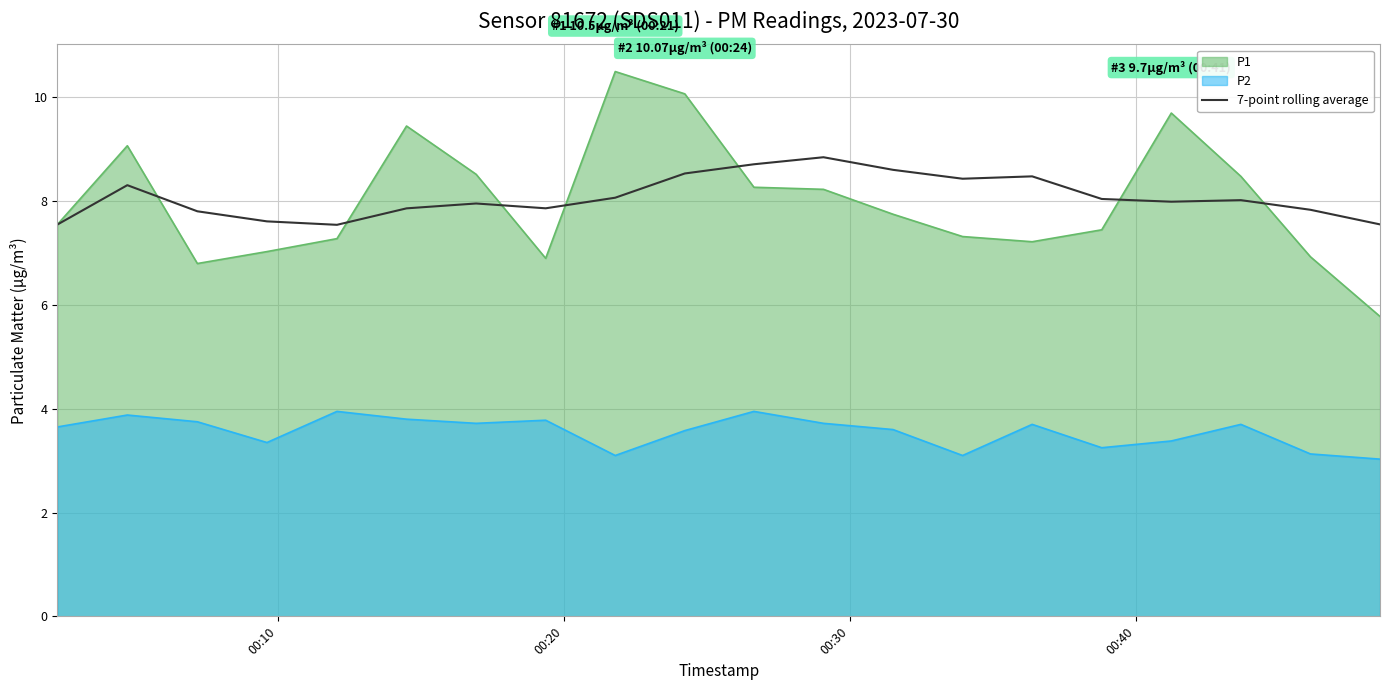

True or false: P1 and P2 intersect in this chart.

False